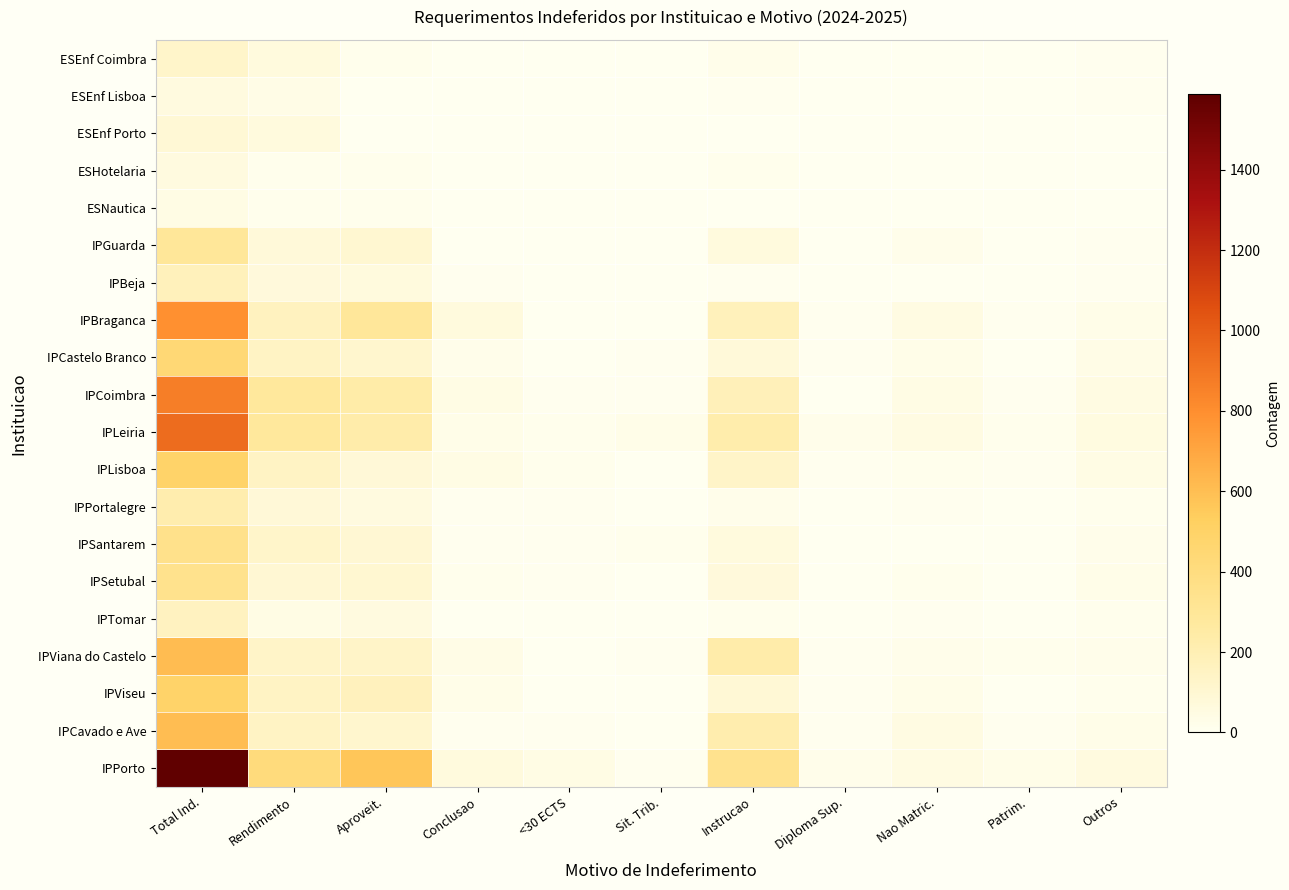

What is the total value across all series at Patrim.?

127